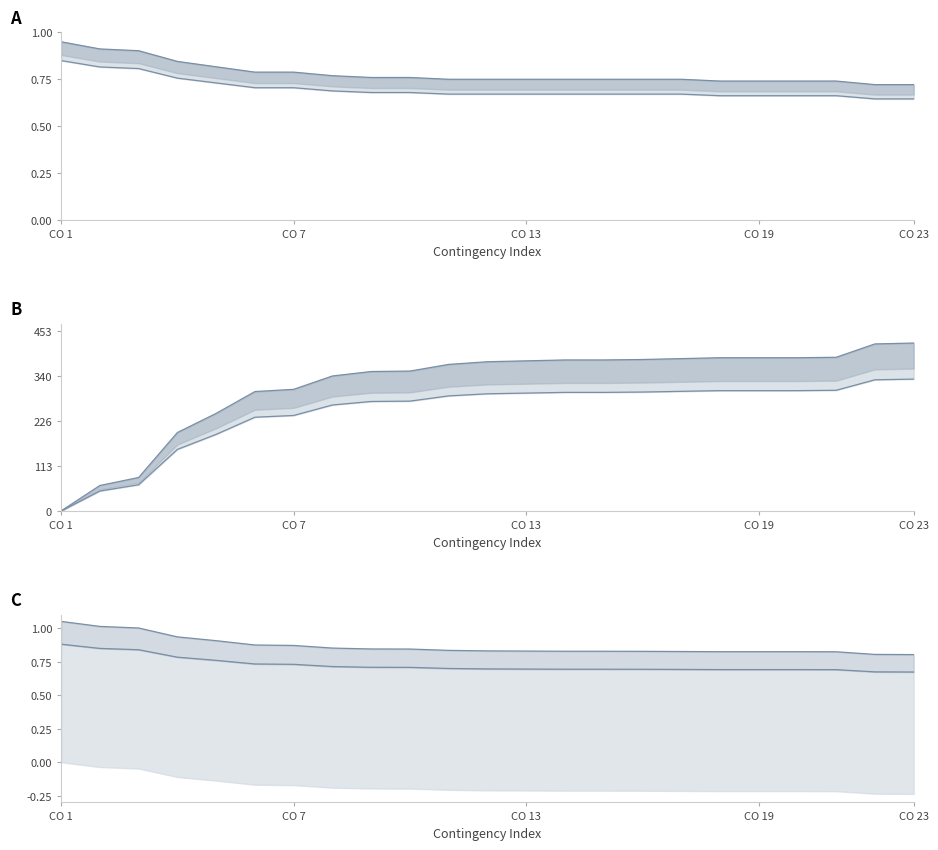

How many lines are shown in the chart?

6